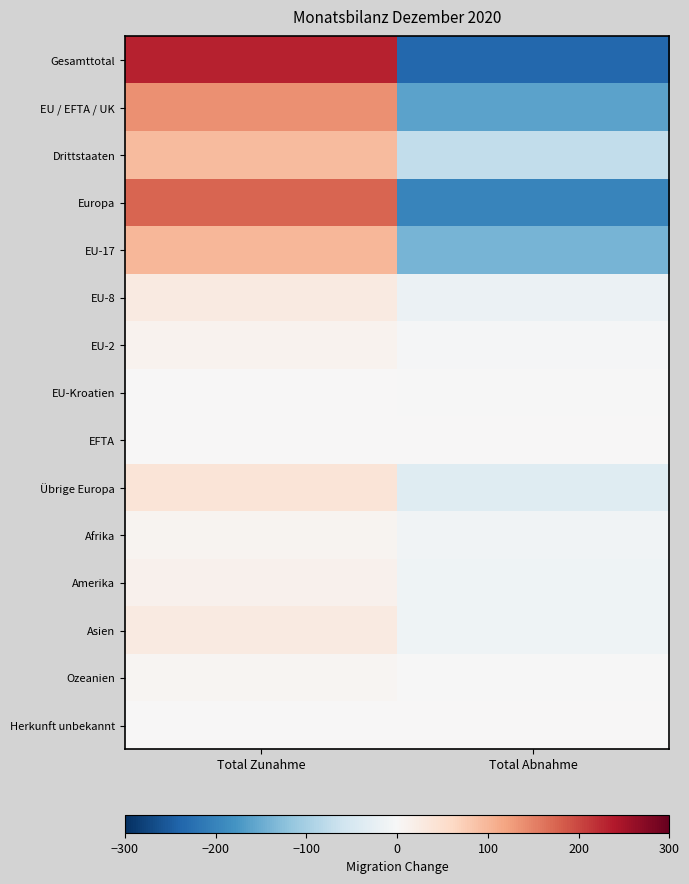

What is the maximum value shown in the chart?

230